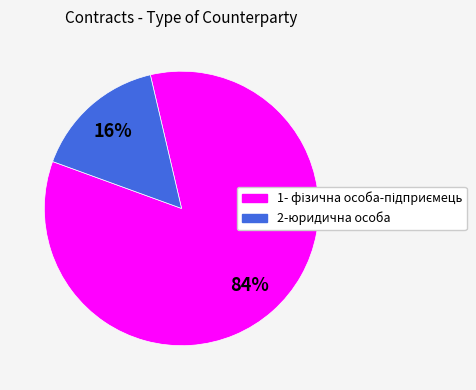

Is it true that 2-юридична особа is 22% of the pie?

False